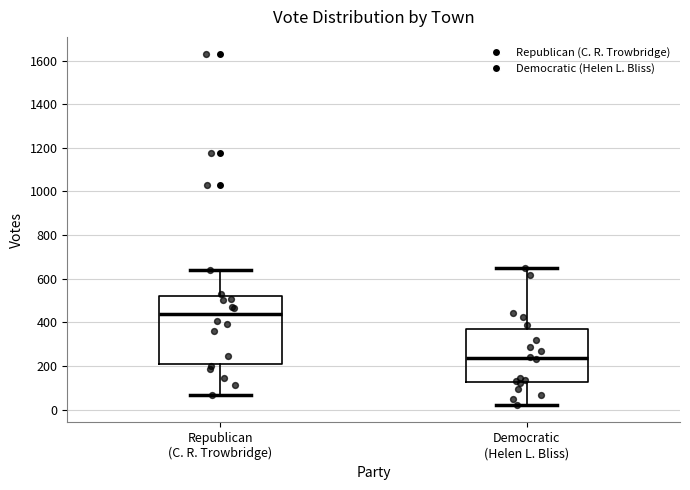

Reading left to right, read every box against the y-axis: the position of its median line, the range the box covers, and the ends of its whiskers. The values are not printed on the chart, so give them approximately, as read against the axis.

Republican (C. R. Trowbridge): median 440, box 200 to 520, whiskers 60 to 640
Democratic (Helen L. Bliss): median 240, box 120 to 360, whiskers 20 to 640